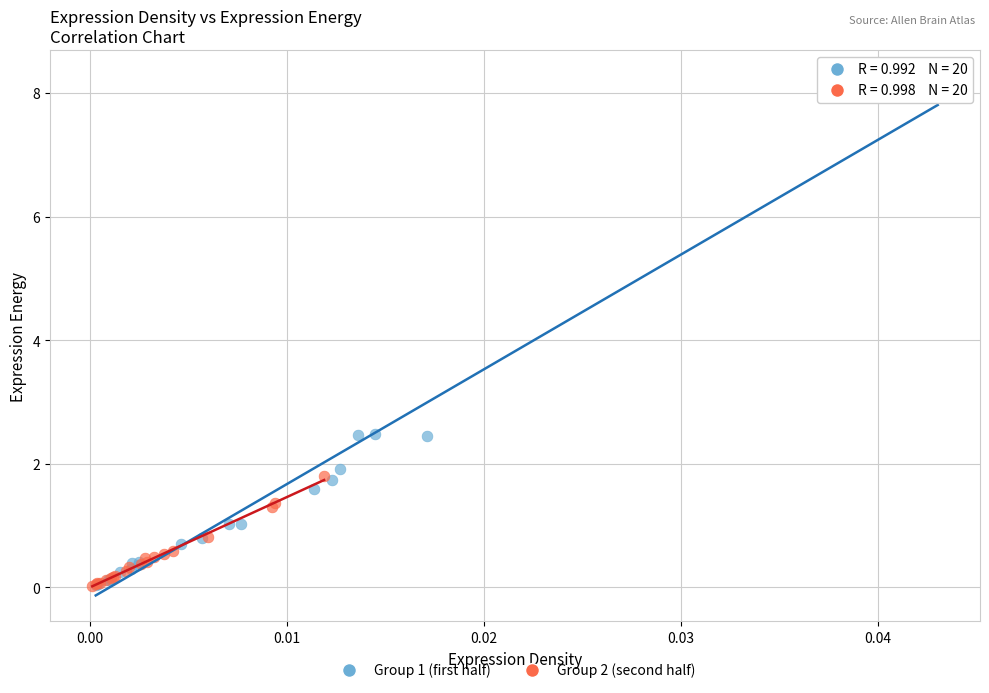

What are all the series names shown in the legend?

Group 1 (first half), Group 2 (second half)